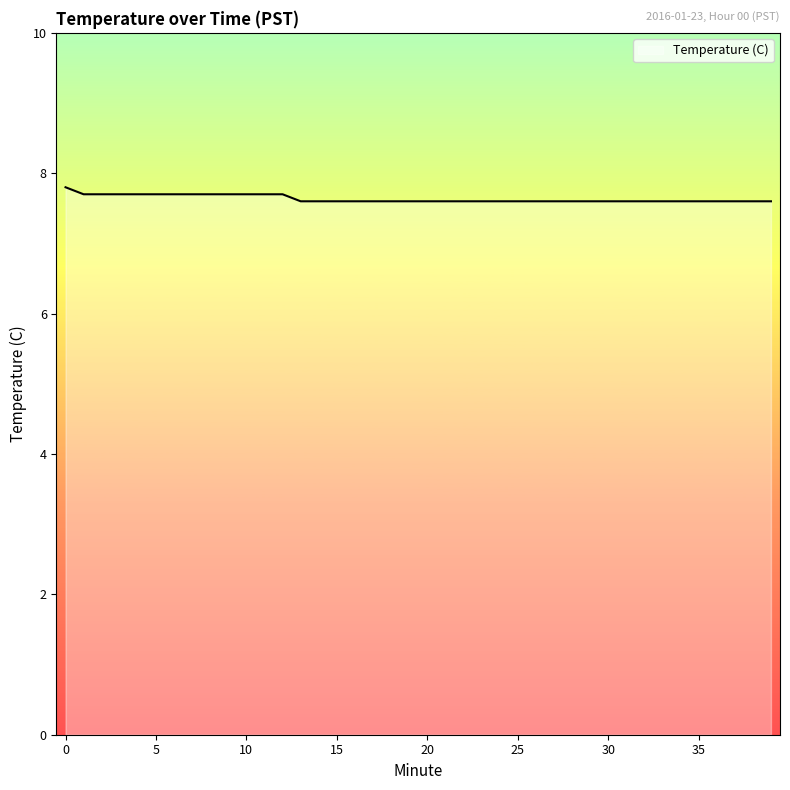

How many lines are shown in the chart?

1